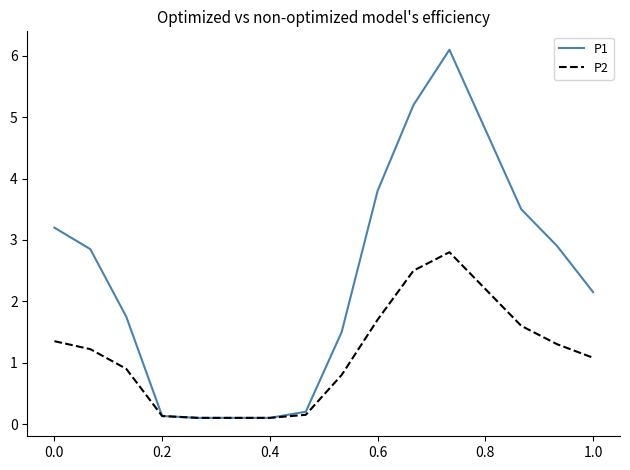

Which series has the largest total across all categories?

P1